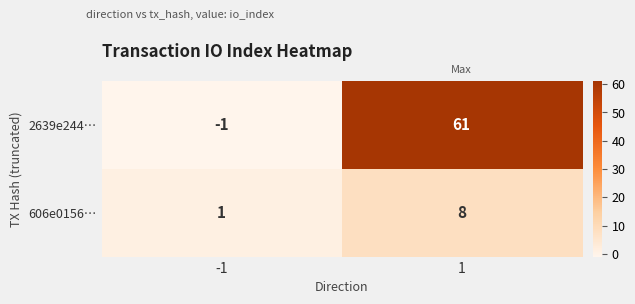

Reading left to right, list all the values displayed in this chart.

2639e244…: -1=-1	1=61
606e0156…: -1=1	1=8